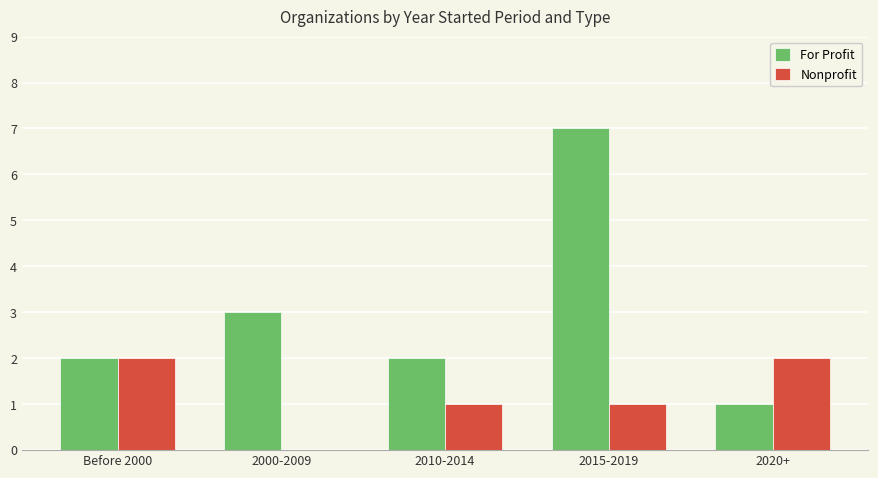

Reading right to left, transcribe all the data shown in this chart.

For Profit: 1	7	2	3	2
Nonprofit: 2	1	1	0	2